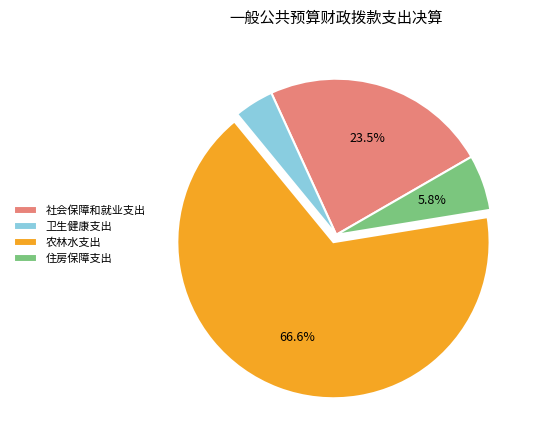

Which category has the biggest portion of the pie?

农林水支出